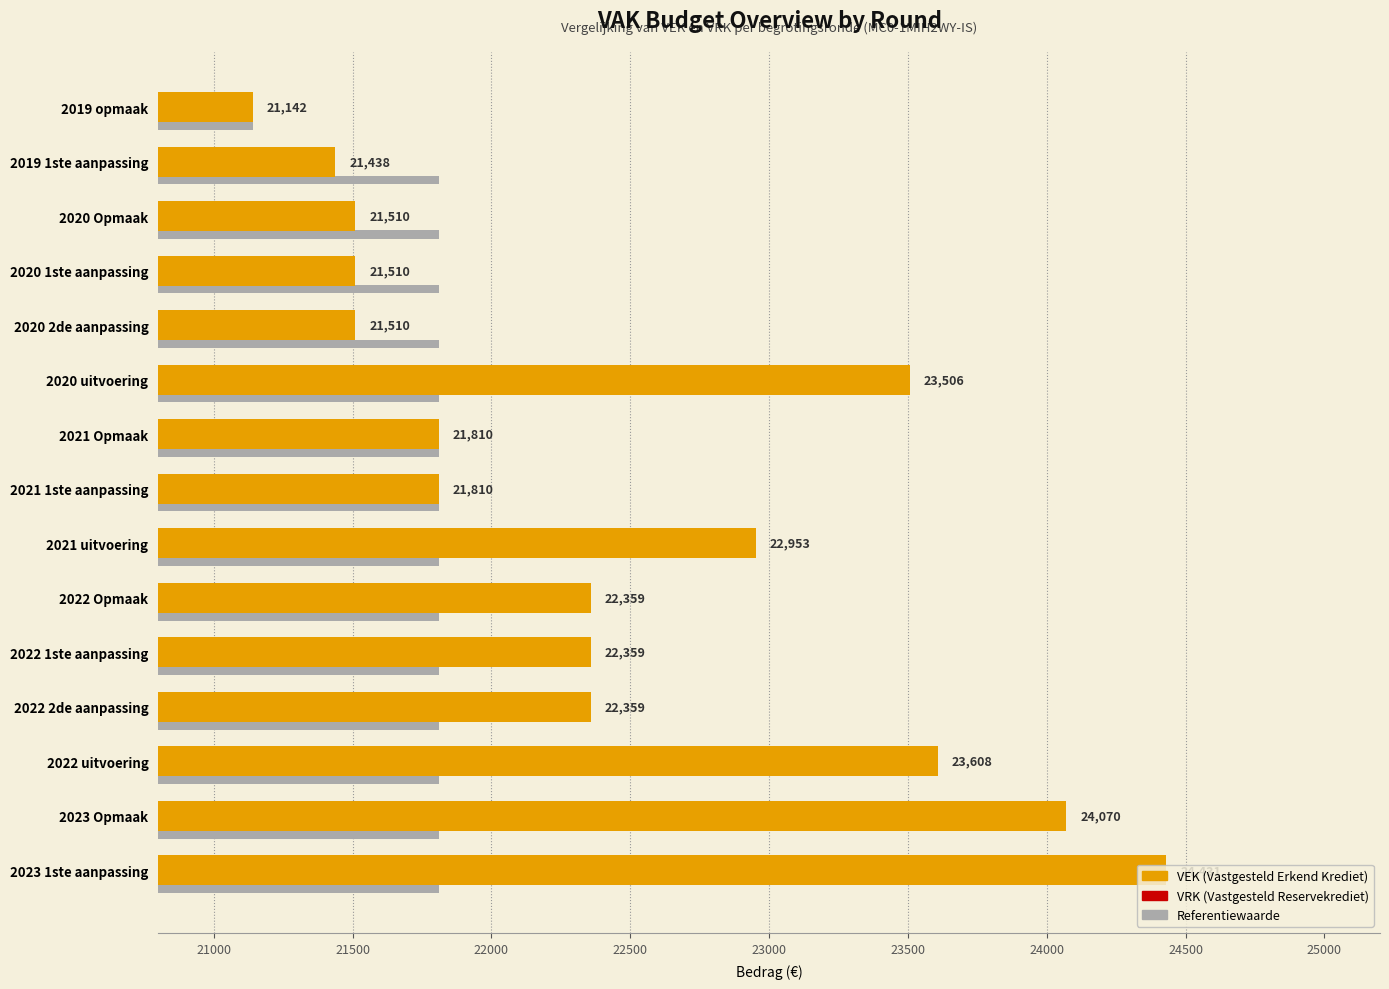

Does the chart contain any negative values?

No